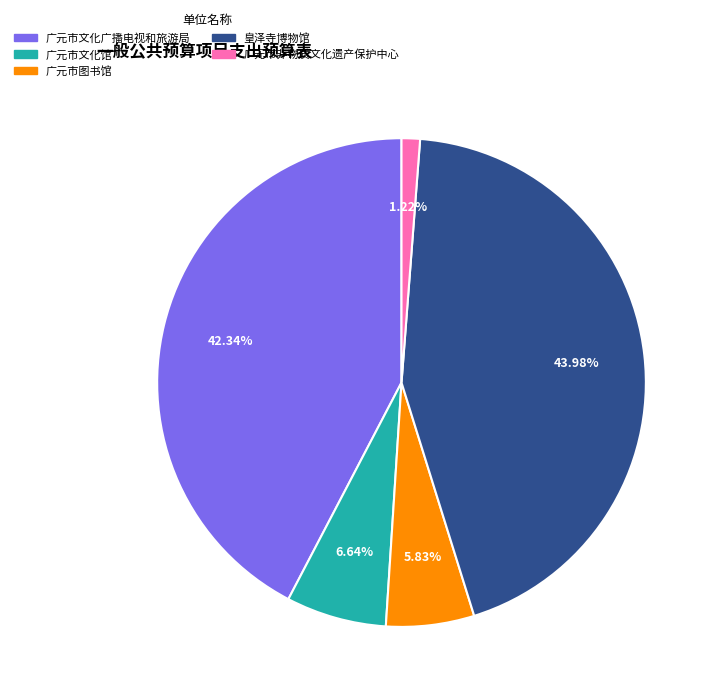

Does 广元市非物质文化遗产保护中心 represent more than half of the total?

No